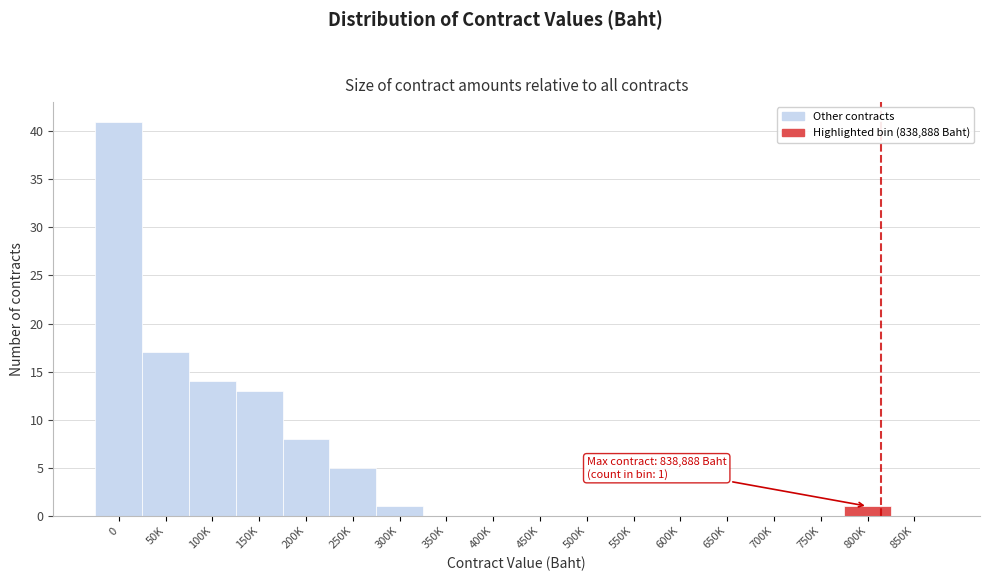

Reading right to left, transcribe all the data shown in this chart.

850K=0	800K=1	750K=0	700K=0	650K=0	600K=0	550K=0	500K=0	450K=0	400K=0	350K=0	300K=1	250K=5	200K=8	150K=13	100K=14	50K=17	0=41